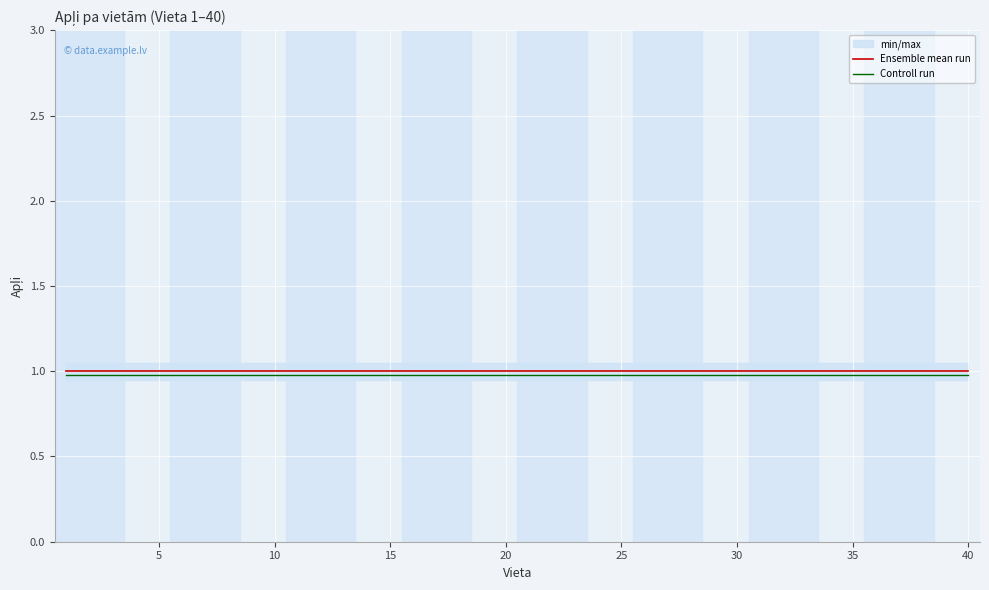

What is the maximum value for Ensemble mean run?

1.0